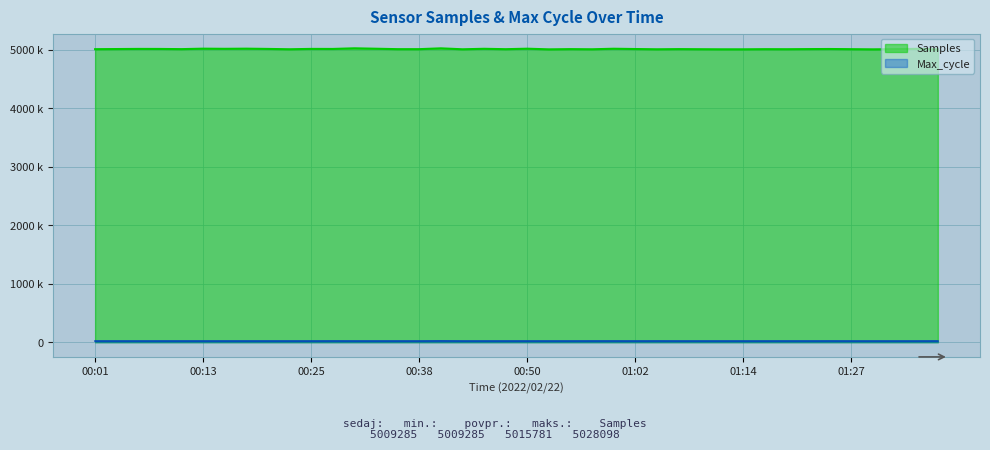

True or false: Max_cycle and Samples intersect in this chart.

False